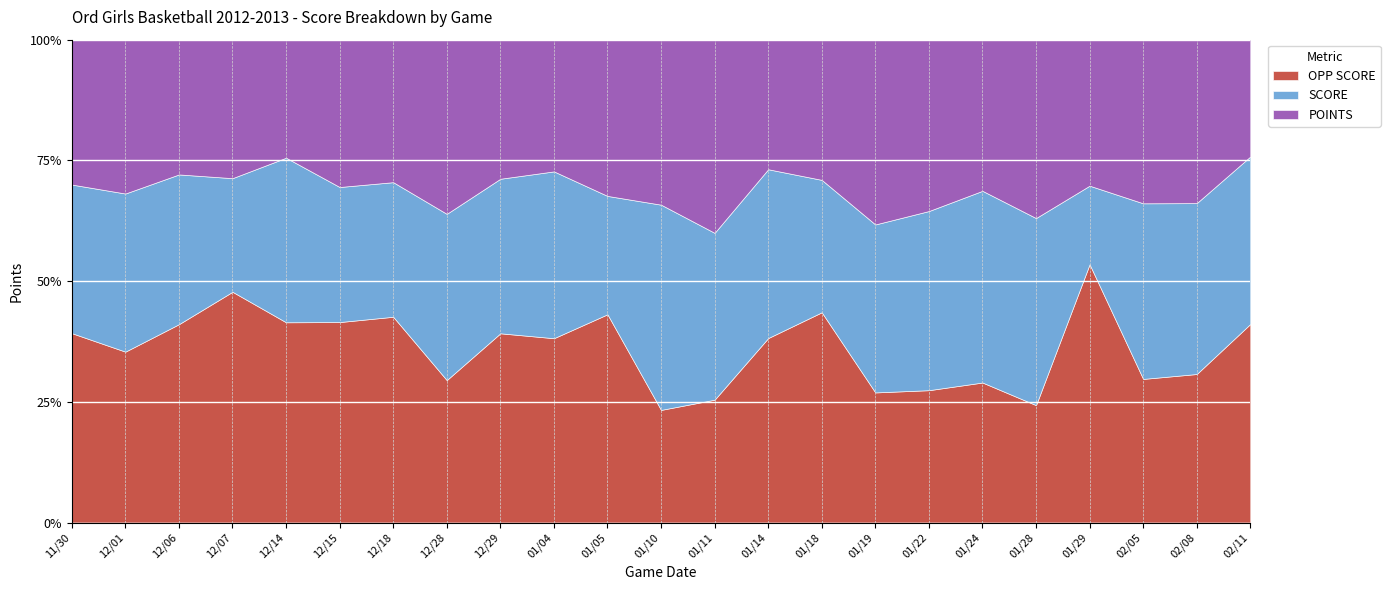

At which category does the chart reach its peak across all series?

01/29